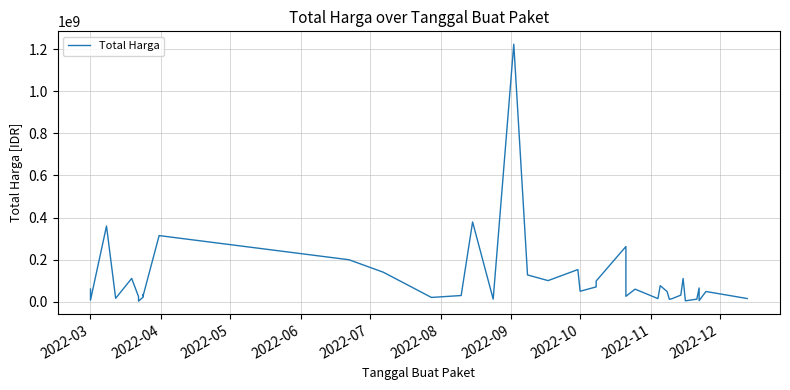

How many interior local peaks (higher than both neighbors) does the data have?

13